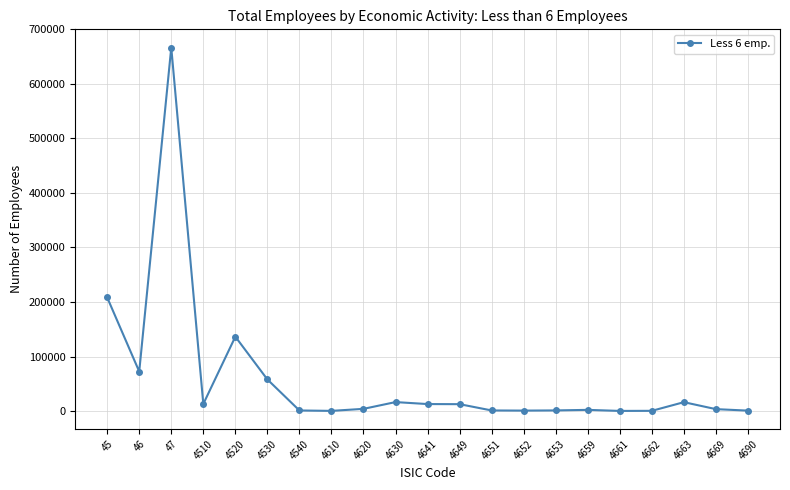

Is this an area chart (filled region under the line)?

No